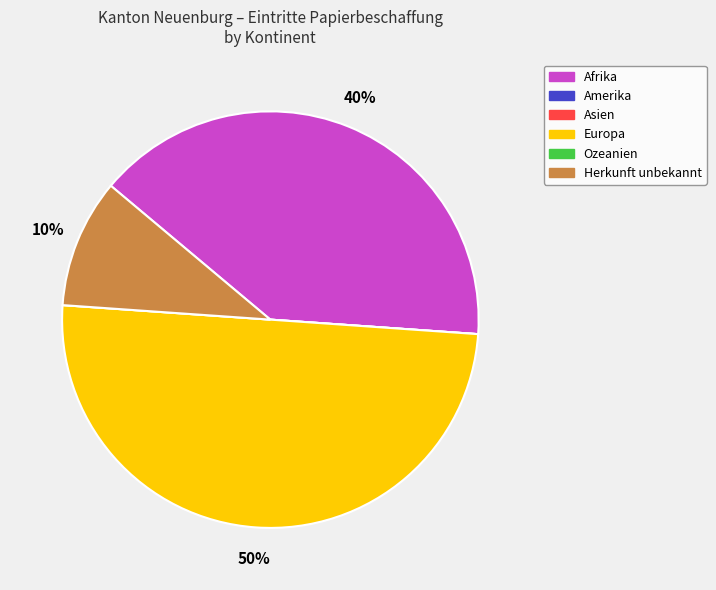

To the nearest percent, what is the average slice percentage?

17%